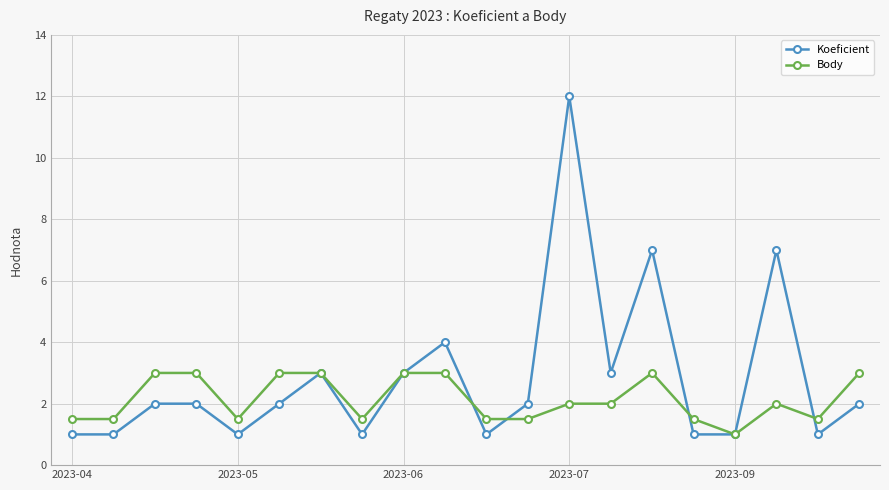

Rank the series by their maximum value, from highest to lowest.

Koeficient, Body